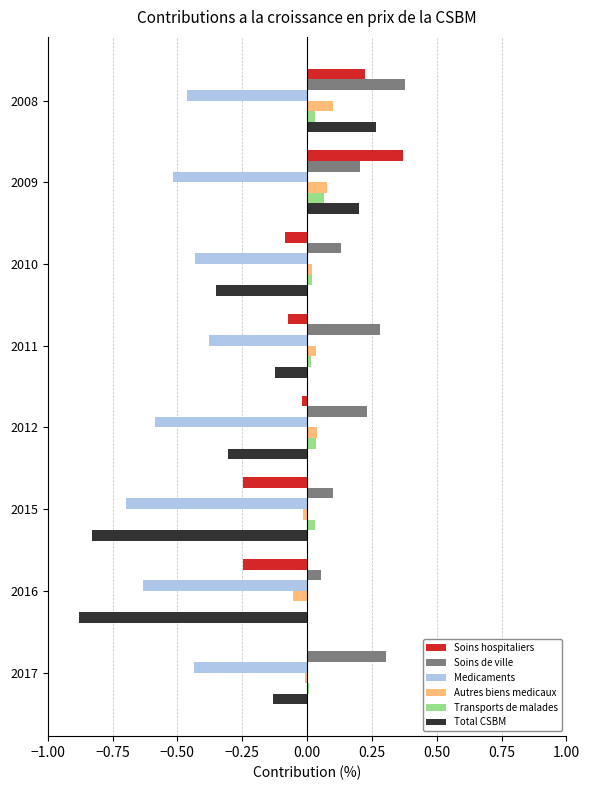

Is it true that Soins de ville equals 0.1 at 2012?

False